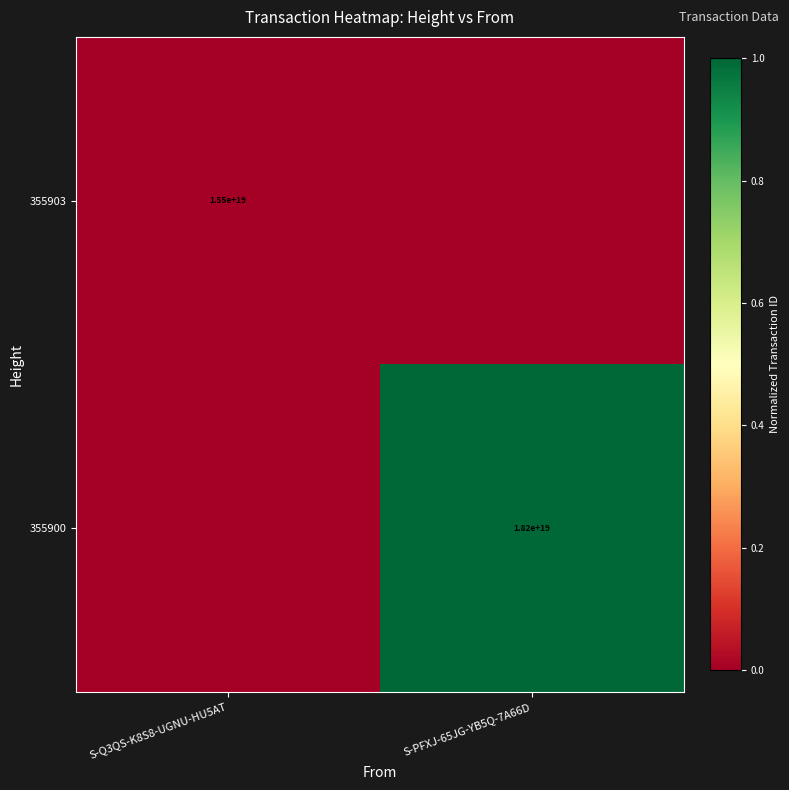

Is it true that 355900 equals 24421355910482681856 at S-PFXJ-65JG-YB5Q-7A66D?

False